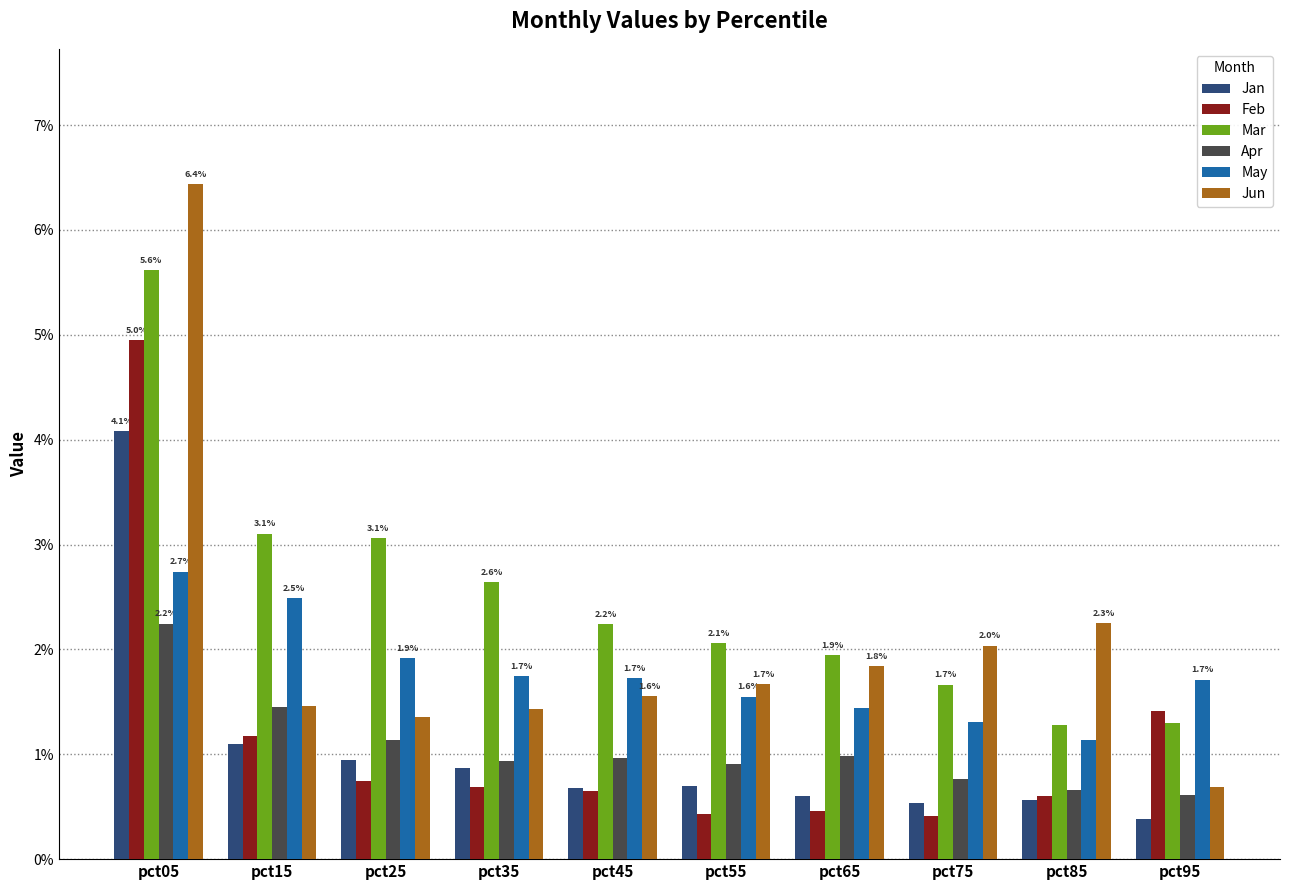

Are the bars horizontal?

No